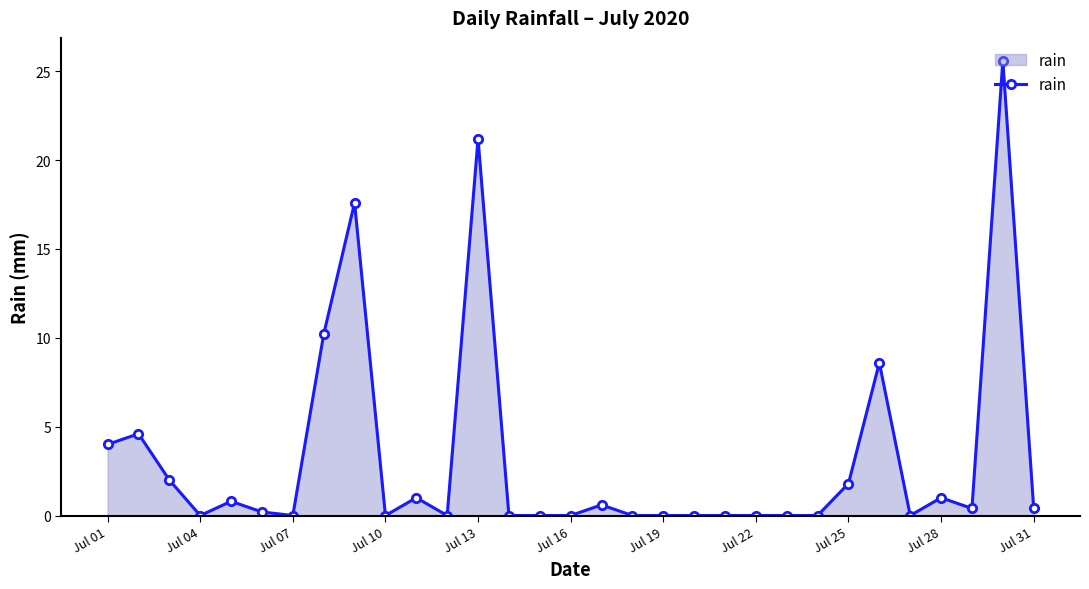

What is the sum of all values?

100.0